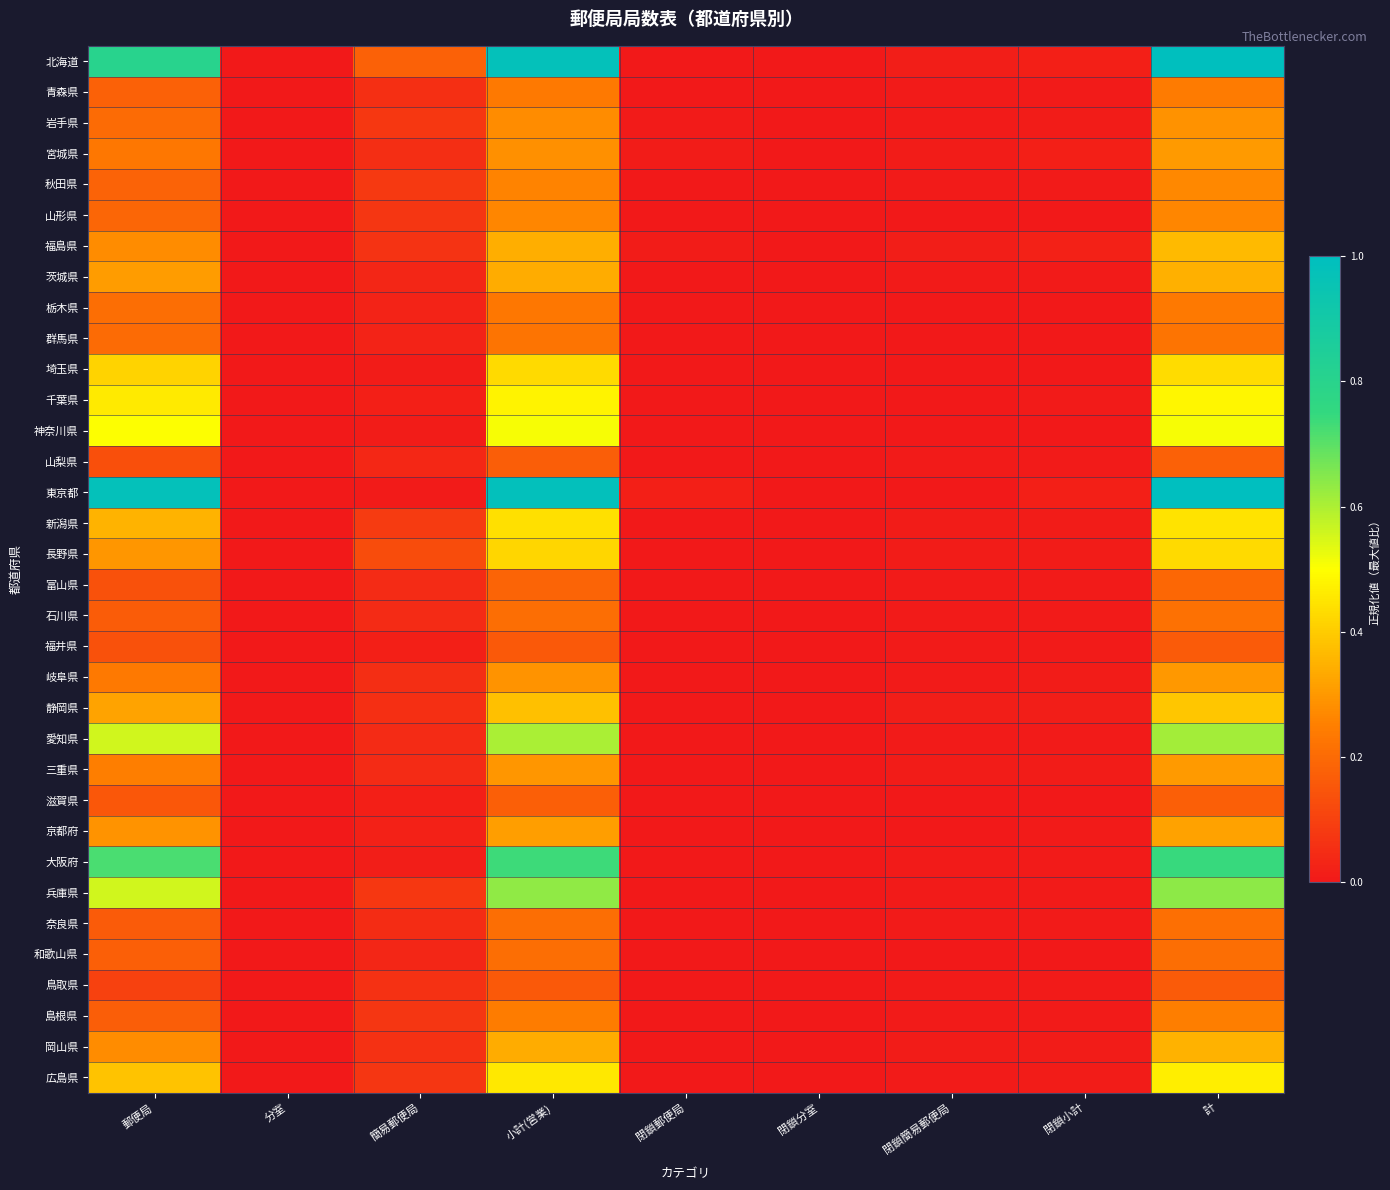

Reading left to right, what are all the values shown in this chart?

北海道: 郵便局=0.8	分室=0.0	簡易郵便局=0.2	小計(営業)=1.0	閉鎖郵便局=0.0	閉鎖分室=0.0	閉鎖簡易郵便局=0.0	閉鎖小計=0.0	計=1.0
青森県: 郵便局=0.2	分室=0.0	簡易郵便局=0.1	小計(営業)=0.2	閉鎖郵便局=0.0	閉鎖分室=0.0	閉鎖簡易郵便局=0.0	閉鎖小計=0.0	計=0.2
岩手県: 郵便局=0.2	分室=0.0	簡易郵便局=0.1	小計(営業)=0.3	閉鎖郵便局=0.0	閉鎖分室=0.0	閉鎖簡易郵便局=0.0	閉鎖小計=0.0	計=0.3
宮城県: 郵便局=0.2	分室=0.0	簡易郵便局=0.1	小計(営業)=0.3	閉鎖郵便局=0.0	閉鎖分室=0.0	閉鎖簡易郵便局=0.0	閉鎖小計=0.0	計=0.3
秋田県: 郵便局=0.2	分室=0.0	簡易郵便局=0.1	小計(営業)=0.3	閉鎖郵便局=0.0	閉鎖分室=0.0	閉鎖簡易郵便局=0.0	閉鎖小計=0.0	計=0.3
山形県: 郵便局=0.2	分室=0.0	簡易郵便局=0.1	小計(営業)=0.3	閉鎖郵便局=0.0	閉鎖分室=0.0	閉鎖簡易郵便局=0.0	閉鎖小計=0.0	計=0.3
福島県: 郵便局=0.3	分室=0.0	簡易郵便局=0.1	小計(営業)=0.3	閉鎖郵便局=0.0	閉鎖分室=0.0	閉鎖簡易郵便局=0.0	閉鎖小計=0.0	計=0.4
茨城県: 郵便局=0.3	分室=0.0	簡易郵便局=0.0	小計(営業)=0.3	閉鎖郵便局=0.0	閉鎖分室=0.0	閉鎖簡易郵便局=0.0	閉鎖小計=0.0	計=0.3
栃木県: 郵便局=0.2	分室=0.0	簡易郵便局=0.0	小計(営業)=0.2	閉鎖郵便局=0.0	閉鎖分室=0.0	閉鎖簡易郵便局=0.0	閉鎖小計=0.0	計=0.2
群馬県: 郵便局=0.2	分室=0.0	簡易郵便局=0.0	小計(営業)=0.2	閉鎖郵便局=0.0	閉鎖分室=0.0	閉鎖簡易郵便局=0.0	閉鎖小計=0.0	計=0.2
埼玉県: 郵便局=0.4	分室=0.0	簡易郵便局=0.0	小計(営業)=0.4	閉鎖郵便局=0.0	閉鎖分室=0.0	閉鎖簡易郵便局=0.0	閉鎖小計=0.0	計=0.4
千葉県: 郵便局=0.5	分室=0.0	簡易郵便局=0.0	小計(営業)=0.5	閉鎖郵便局=0.0	閉鎖分室=0.0	閉鎖簡易郵便局=0.0	閉鎖小計=0.0	計=0.5
神奈川県: 郵便局=0.5	分室=0.0	簡易郵便局=0.0	小計(営業)=0.5	閉鎖郵便局=0.0	閉鎖分室=0.0	閉鎖簡易郵便局=0.0	閉鎖小計=0.0	計=0.5
山梨県: 郵便局=0.1	分室=0.0	簡易郵便局=0.0	小計(営業)=0.2	閉鎖郵便局=0.0	閉鎖分室=0.0	閉鎖簡易郵便局=0.0	閉鎖小計=0.0	計=0.2
東京都: 郵便局=1.0	分室=0.0	簡易郵便局=0.0	小計(営業)=1.0	閉鎖郵便局=0.0	閉鎖分室=0.0	閉鎖簡易郵便局=0.0	閉鎖小計=0.0	計=1.0
新潟県: 郵便局=0.4	分室=0.0	簡易郵便局=0.1	小計(営業)=0.4	閉鎖郵便局=0.0	閉鎖分室=0.0	閉鎖簡易郵便局=0.0	閉鎖小計=0.0	計=0.4
長野県: 郵便局=0.3	分室=0.0	簡易郵便局=0.1	小計(営業)=0.4	閉鎖郵便局=0.0	閉鎖分室=0.0	閉鎖簡易郵便局=0.0	閉鎖小計=0.0	計=0.4
富山県: 郵便局=0.1	分室=0.0	簡易郵便局=0.0	小計(営業)=0.2	閉鎖郵便局=0.0	閉鎖分室=0.0	閉鎖簡易郵便局=0.0	閉鎖小計=0.0	計=0.2
石川県: 郵便局=0.2	分室=0.0	簡易郵便局=0.0	小計(営業)=0.2	閉鎖郵便局=0.0	閉鎖分室=0.0	閉鎖簡易郵便局=0.0	閉鎖小計=0.0	計=0.2
福井県: 郵便局=0.1	分室=0.0	簡易郵便局=0.0	小計(営業)=0.2	閉鎖郵便局=0.0	閉鎖分室=0.0	閉鎖簡易郵便局=0.0	閉鎖小計=0.0	計=0.2
岐阜県: 郵便局=0.2	分室=0.0	簡易郵便局=0.1	小計(営業)=0.3	閉鎖郵便局=0.0	閉鎖分室=0.0	閉鎖簡易郵便局=0.0	閉鎖小計=0.0	計=0.3
静岡県: 郵便局=0.3	分室=0.0	簡易郵便局=0.1	小計(営業)=0.4	閉鎖郵便局=0.0	閉鎖分室=0.0	閉鎖簡易郵便局=0.0	閉鎖小計=0.0	計=0.4
愛知県: 郵便局=0.6	分室=0.0	簡易郵便局=0.0	小計(営業)=0.6	閉鎖郵便局=0.0	閉鎖分室=0.0	閉鎖簡易郵便局=0.0	閉鎖小計=0.0	計=0.6
三重県: 郵便局=0.2	分室=0.0	簡易郵便局=0.0	小計(営業)=0.3	閉鎖郵便局=0.0	閉鎖分室=0.0	閉鎖簡易郵便局=0.0	閉鎖小計=0.0	計=0.3
滋賀県: 郵便局=0.2	分室=0.0	簡易郵便局=0.0	小計(営業)=0.2	閉鎖郵便局=0.0	閉鎖分室=0.0	閉鎖簡易郵便局=0.0	閉鎖小計=0.0	計=0.2
京都府: 郵便局=0.3	分室=0.0	簡易郵便局=0.0	小計(営業)=0.3	閉鎖郵便局=0.0	閉鎖分室=0.0	閉鎖簡易郵便局=0.0	閉鎖小計=0.0	計=0.3
大阪府: 郵便局=0.7	分室=0.0	簡易郵便局=0.0	小計(営業)=0.7	閉鎖郵便局=0.0	閉鎖分室=0.0	閉鎖簡易郵便局=0.0	閉鎖小計=0.0	計=0.7
兵庫県: 郵便局=0.6	分室=0.0	簡易郵便局=0.1	小計(営業)=0.6	閉鎖郵便局=0.0	閉鎖分室=0.0	閉鎖簡易郵便局=0.0	閉鎖小計=0.0	計=0.6
奈良県: 郵便局=0.2	分室=0.0	簡易郵便局=0.0	小計(営業)=0.2	閉鎖郵便局=0.0	閉鎖分室=0.0	閉鎖簡易郵便局=0.0	閉鎖小計=0.0	計=0.2
和歌山県: 郵便局=0.2	分室=0.0	簡易郵便局=0.0	小計(営業)=0.2	閉鎖郵便局=0.0	閉鎖分室=0.0	閉鎖簡易郵便局=0.0	閉鎖小計=0.0	計=0.2
鳥取県: 郵便局=0.1	分室=0.0	簡易郵便局=0.1	小計(営業)=0.2	閉鎖郵便局=0.0	閉鎖分室=0.0	閉鎖簡易郵便局=0.0	閉鎖小計=0.0	計=0.2
島根県: 郵便局=0.2	分室=0.0	簡易郵便局=0.1	小計(営業)=0.2	閉鎖郵便局=0.0	閉鎖分室=0.0	閉鎖簡易郵便局=0.0	閉鎖小計=0.0	計=0.2
岡山県: 郵便局=0.3	分室=0.0	簡易郵便局=0.1	小計(営業)=0.3	閉鎖郵便局=0.0	閉鎖分室=0.0	閉鎖簡易郵便局=0.0	閉鎖小計=0.0	計=0.4
広島県: 郵便局=0.4	分室=0.0	簡易郵便局=0.1	小計(営業)=0.5	閉鎖郵便局=0.0	閉鎖分室=0.0	閉鎖簡易郵便局=0.0	閉鎖小計=0.0	計=0.5